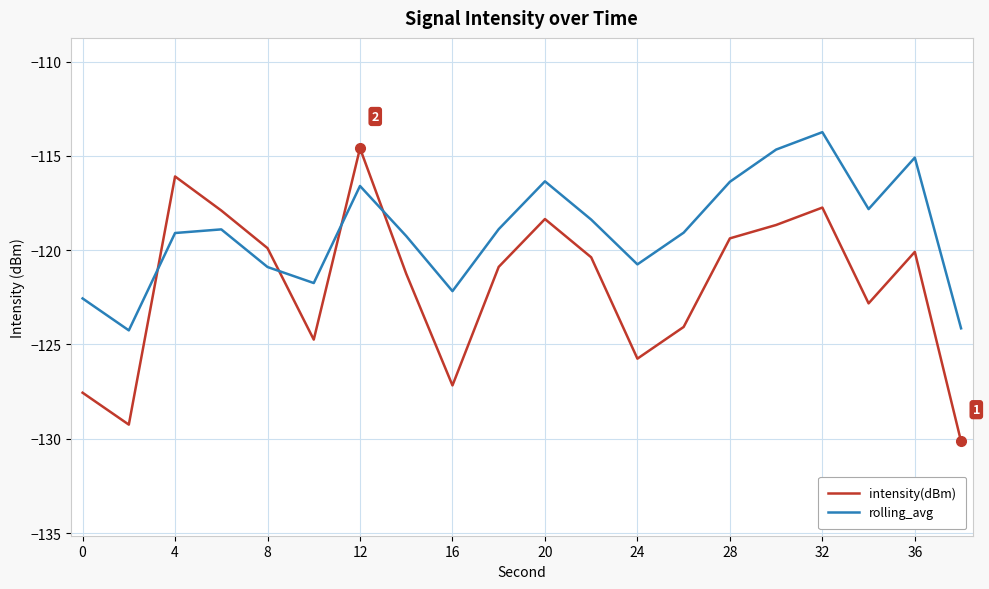

What is the minimum value for rolling_avg?

-124.3